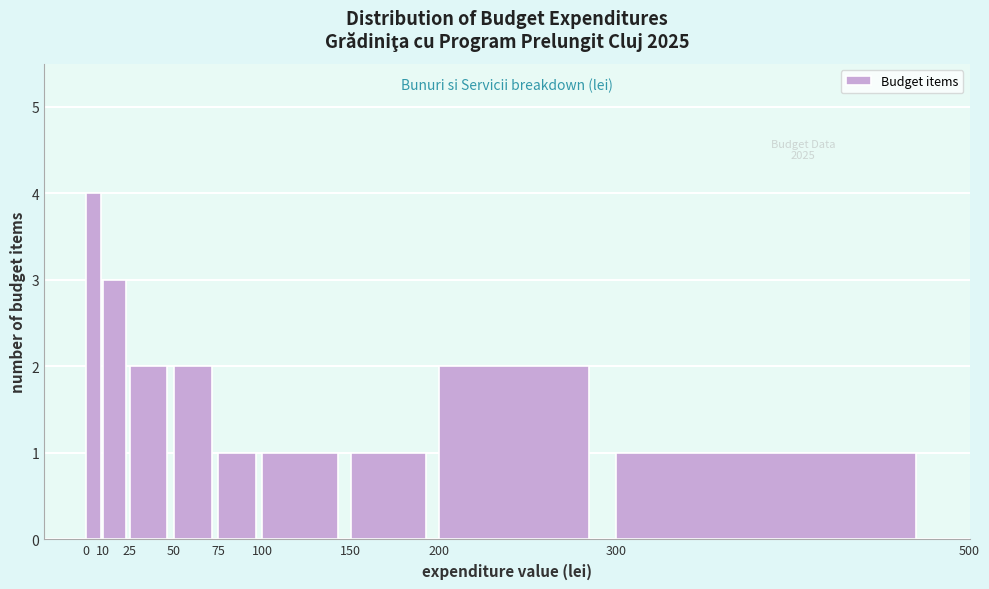

Over which range of the x-axis is the bar tallest?

0 to 10